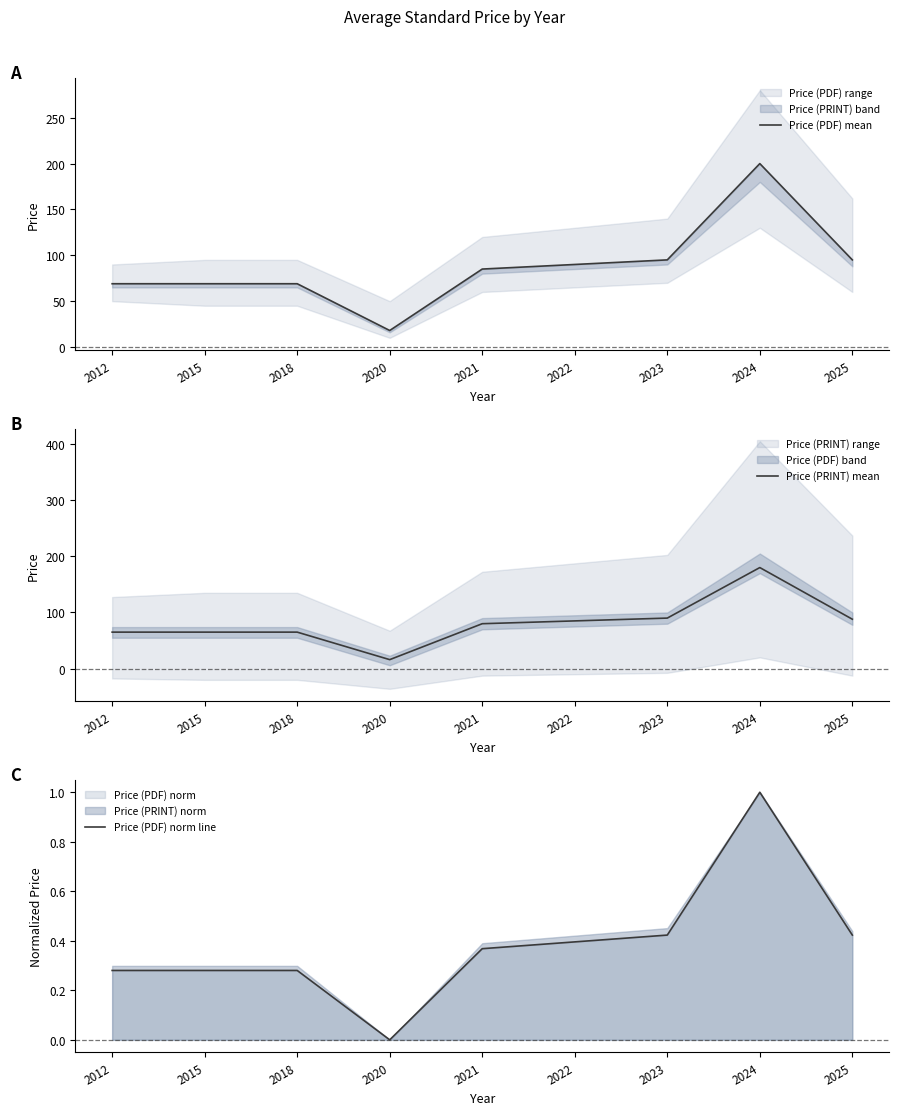

The Price (PRINT) mean series shows 65 at 2018. True or false?

True